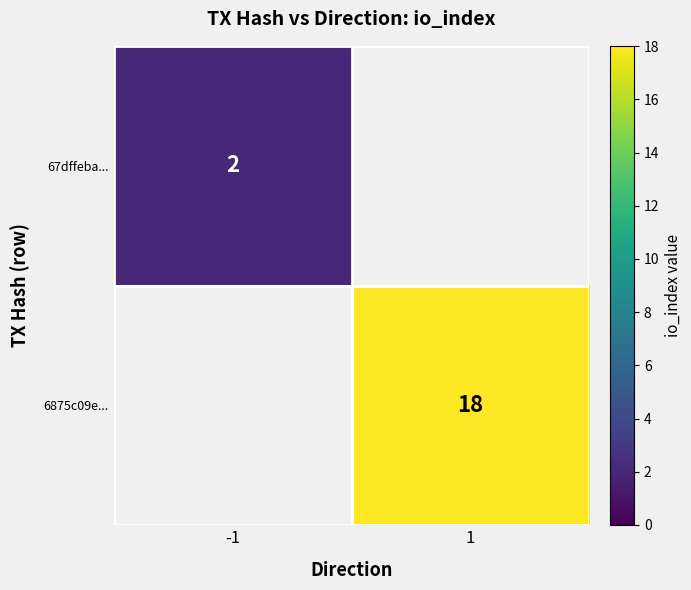

Is the value of 67dffeba... at -1 greater than the value of 6875c09e... at 1?

No